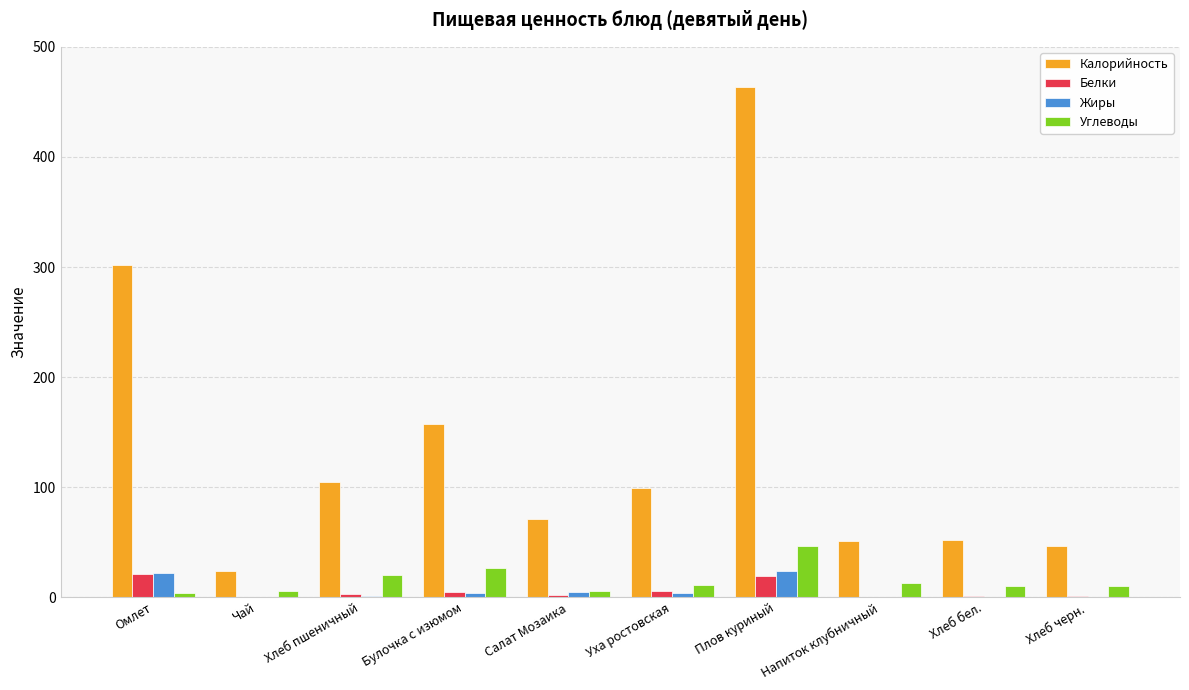

What is the highest value of the Калорийность series?

463.9